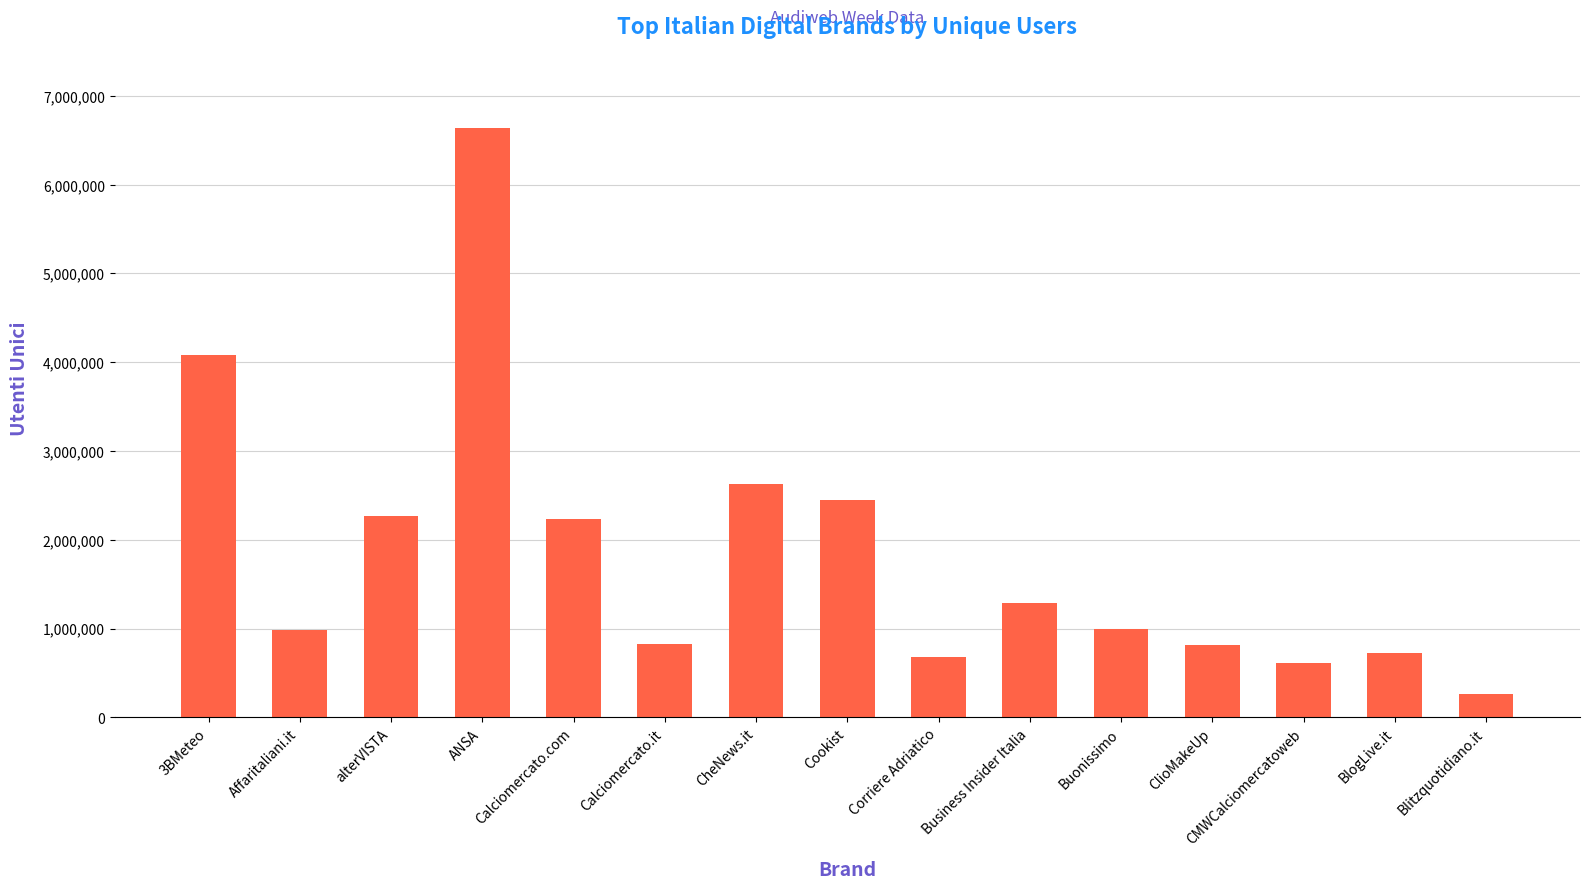

What is the sum of the values at Blitzquotidiano.it and Cookist?

2716660